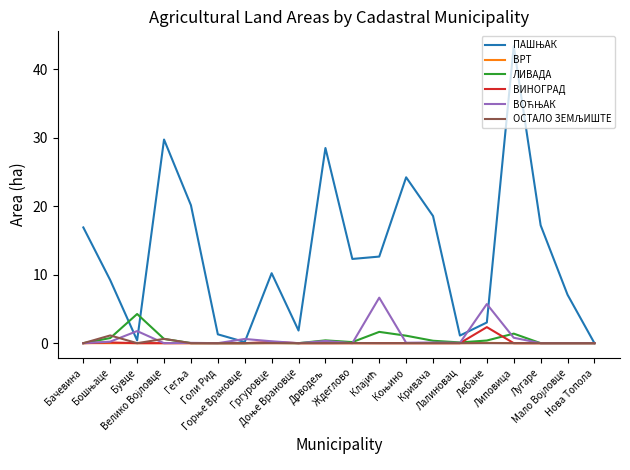

At which category does the chart reach its minimum across all series?

Нова Топола